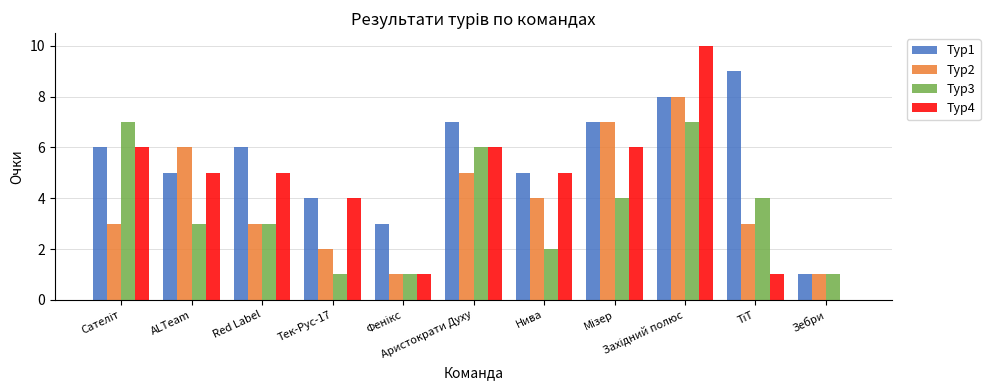

Which series has the widest spread of values?

Тур4